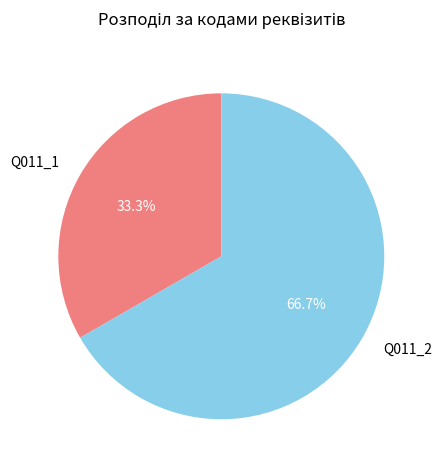

Which category accounts for the majority?

Q011_2